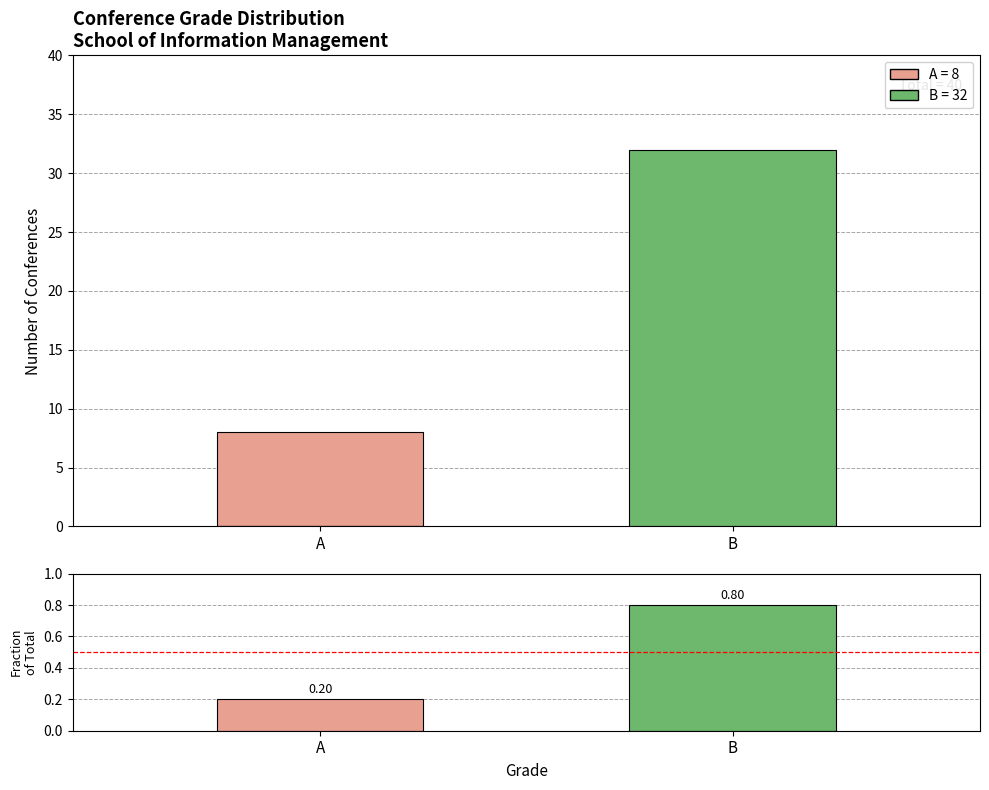

At which category is the sum across all series the highest?

B